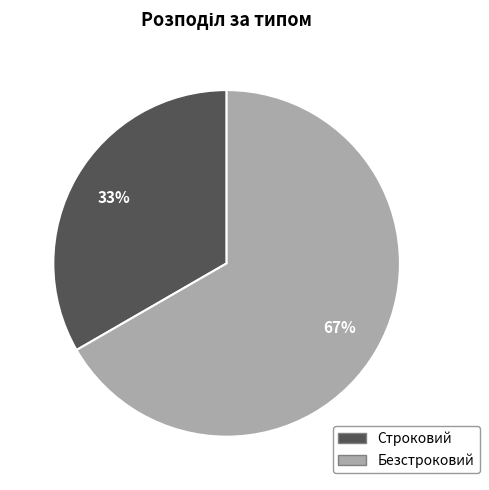

The Безстроковий slice represents 55% of the pie. True or false?

False